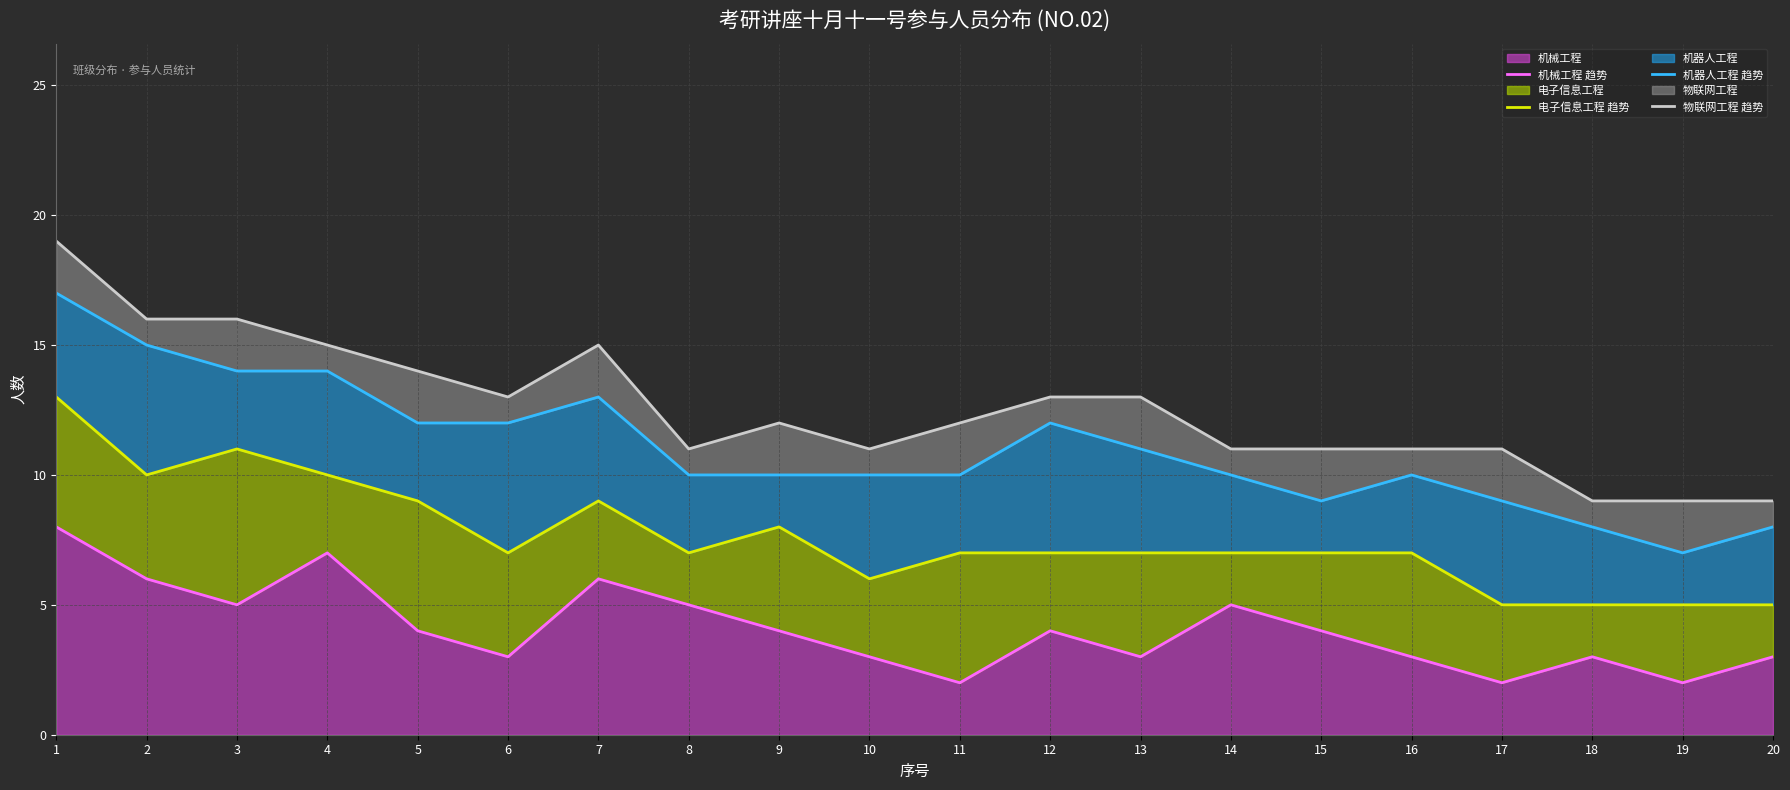

True or false: 电子信息工程 趋势 and 机械工程 趋势 intersect in this chart.

False